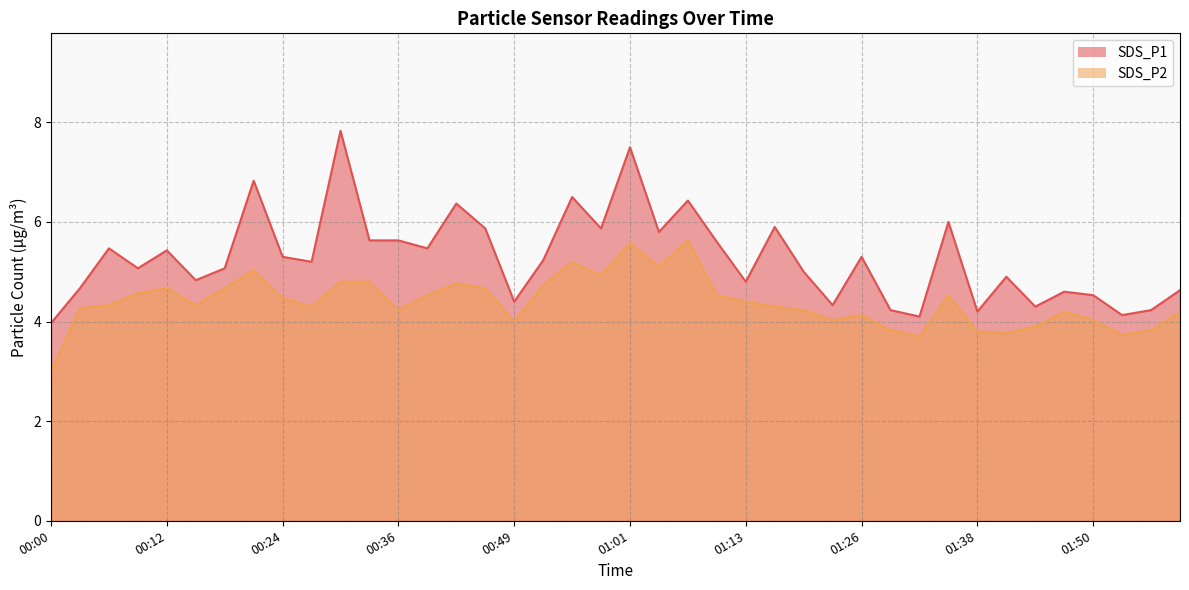

At which category does SDS_P1 reach its first local valley?

00:09